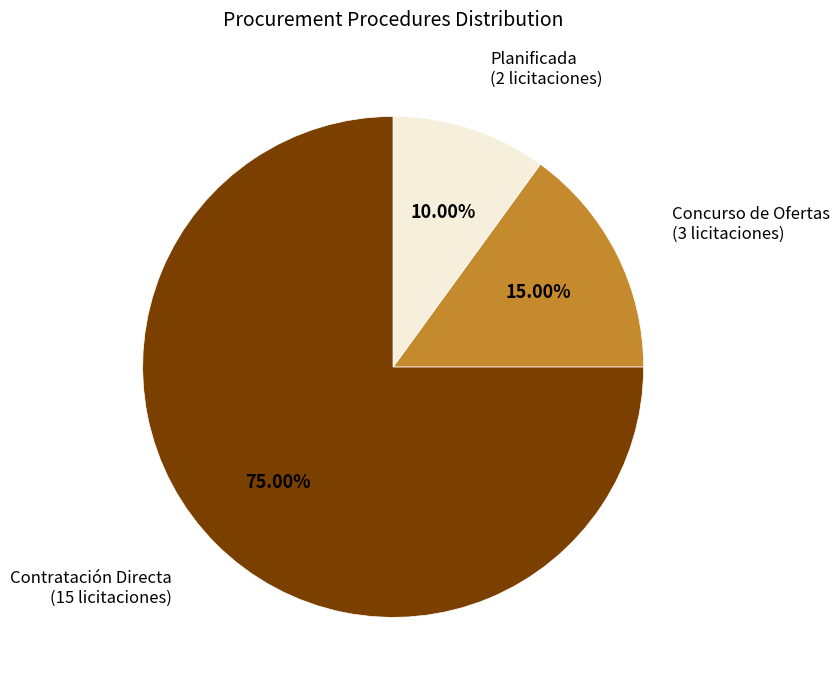

Combined, do Contratación Directa and Concurso de Ofertas account for over 50%?

Yes